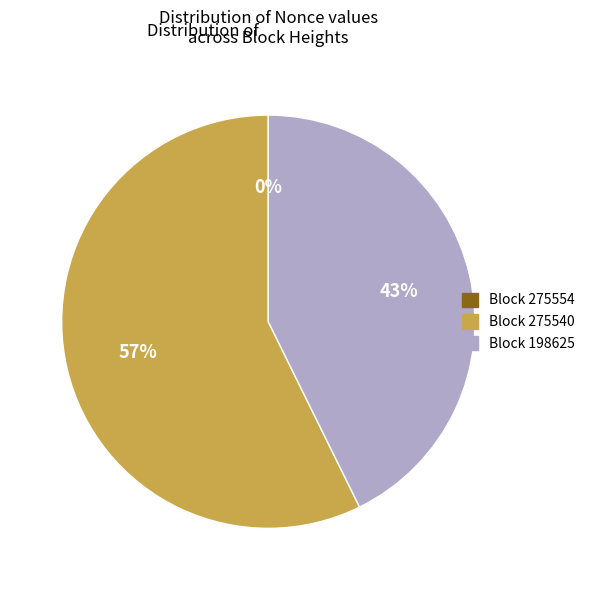

Is there a majority slice in this chart?

Yes